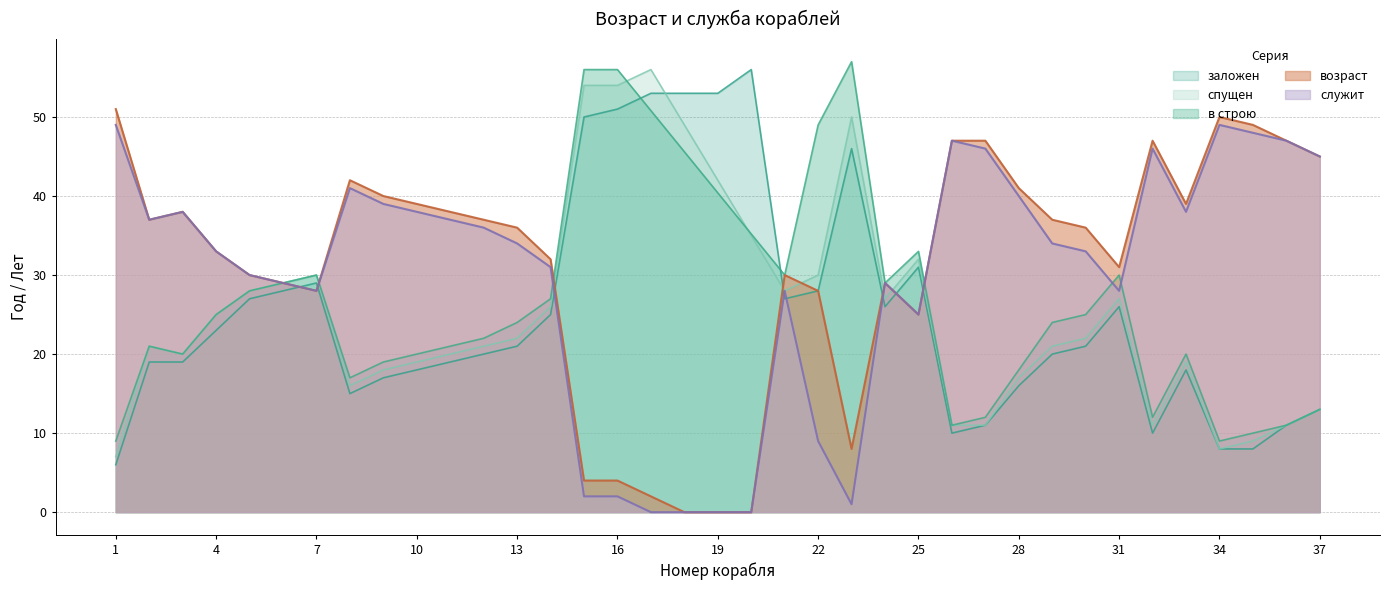

What is the sum of the заложен values at 19 and 17?

106